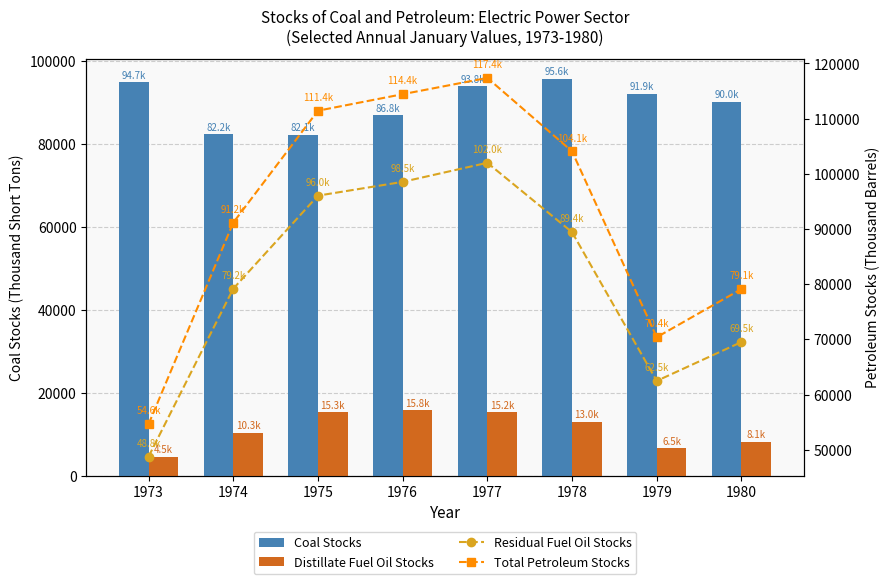

The value of Total Petroleum Stocks at 1977 is 117381.5. True or false?

True